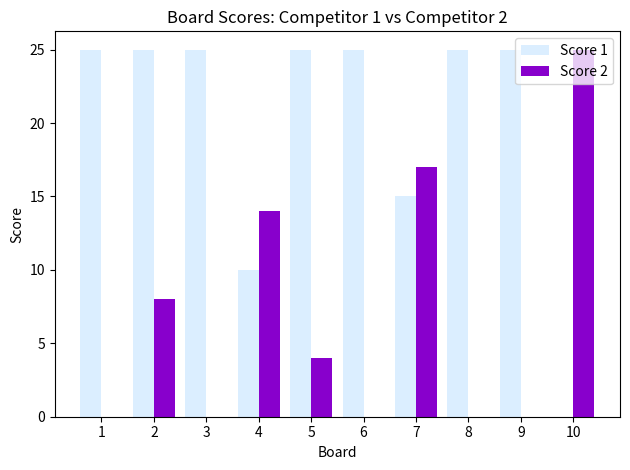

Is the value of Score 1 at 1 greater than the value of Score 2 at 9?

Yes